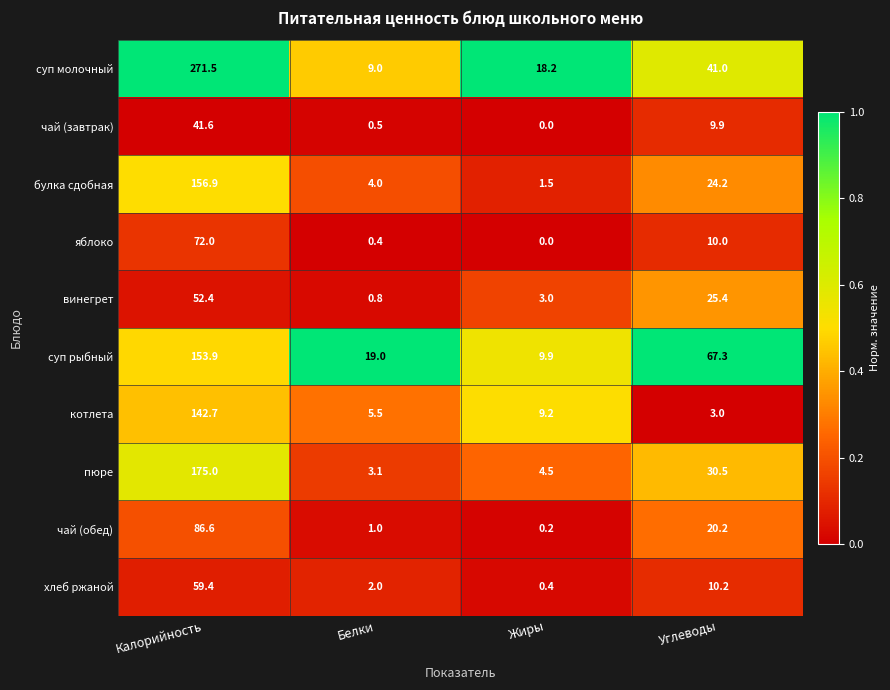

True or false: суп рыбный has a value of 29.4 at Белки.

False